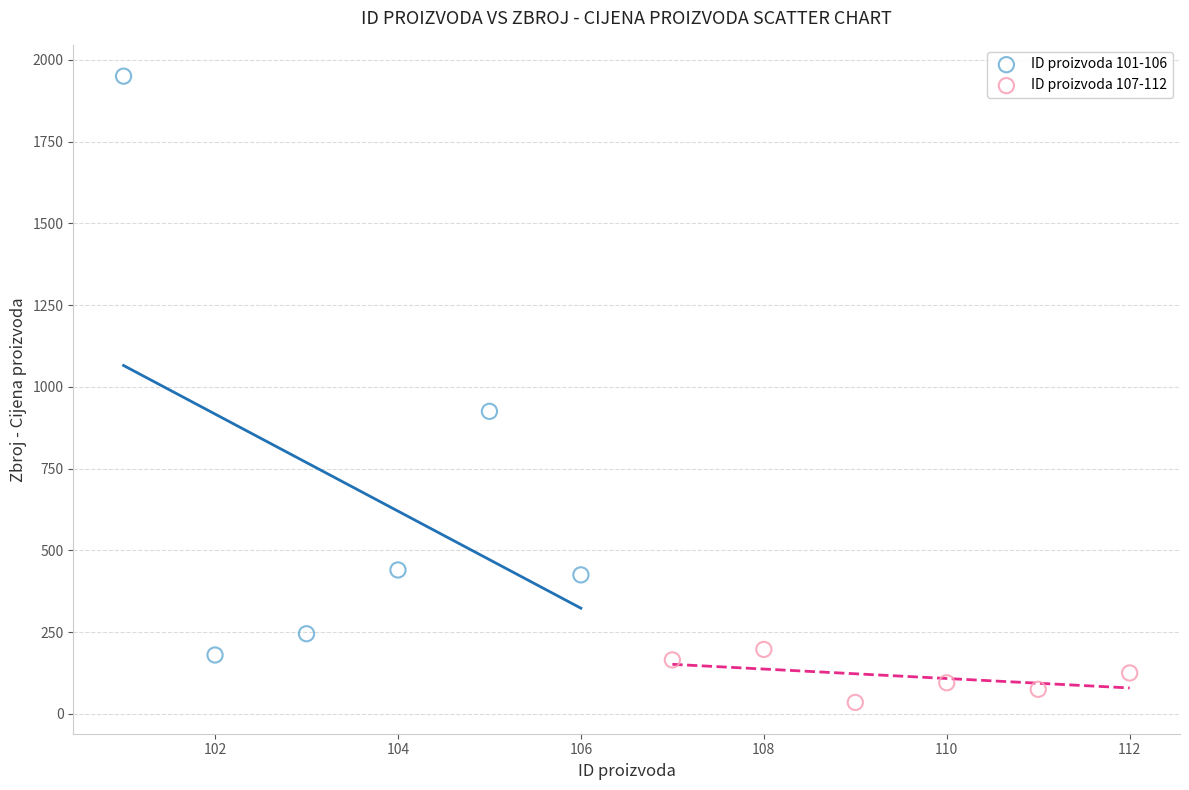

Which series contains the highest Y value?

ID proizvoda 101-106